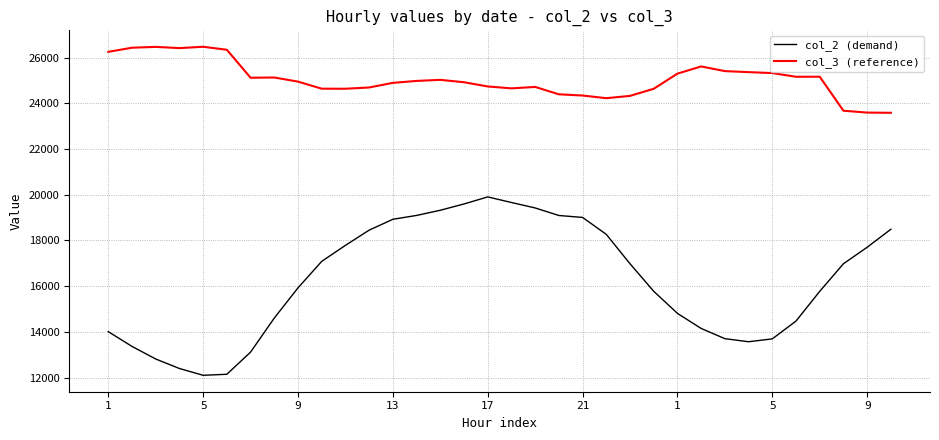

Which series has the largest range (max minus min)?

col_2 (demand)